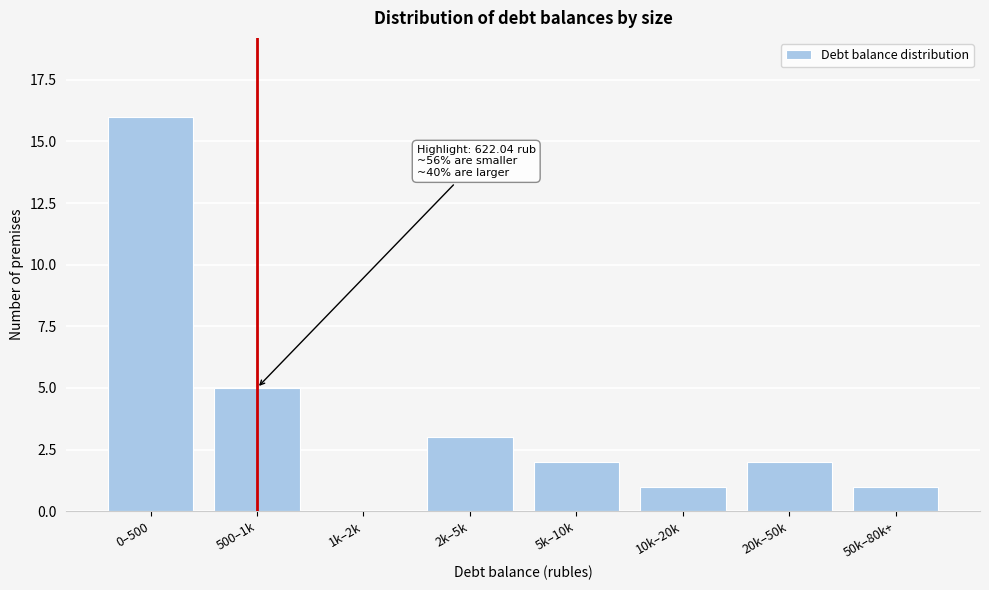

Reading left to right, what are all the values shown in this chart?

0–500=16	500–1k=5	1k–2k=0	2k–5k=3	5k–10k=2	10k–20k=1	20k–50k=2	50k–80k+=1